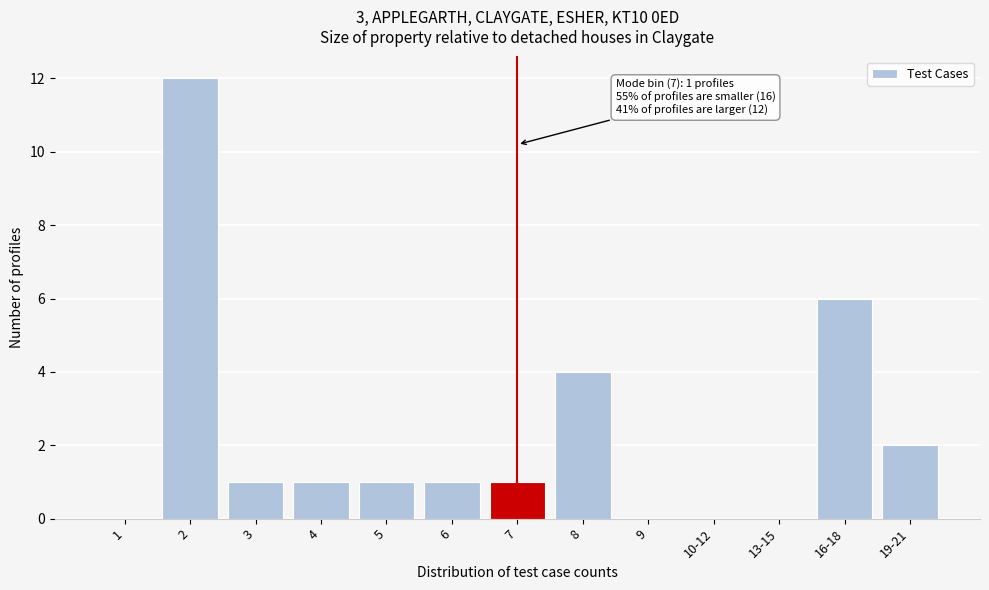

Reading left to right, list all the values displayed in this chart.

1=0	2=12	3=1	4=1	5=1	6=1	7=1	8=4	9=0	10-12=0	13-15=0	16-18=6	19-21=2